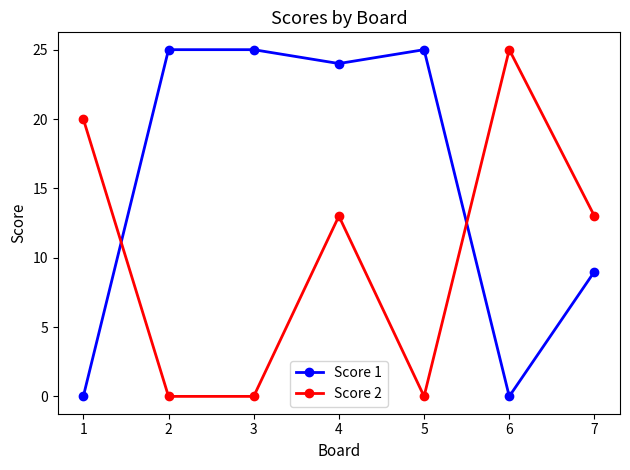

What is the greatest value displayed?

25